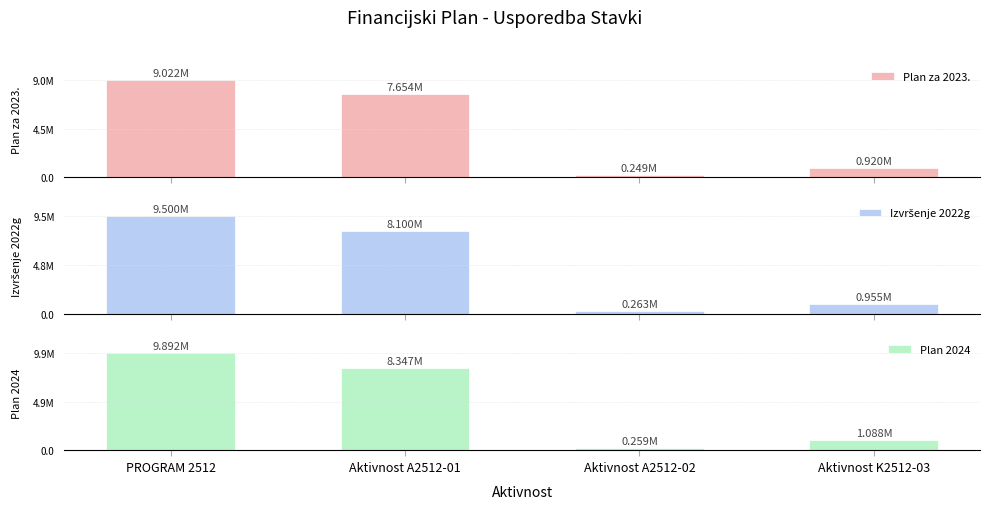

At which category is the sum across all series the highest?

PROGRAM 2512